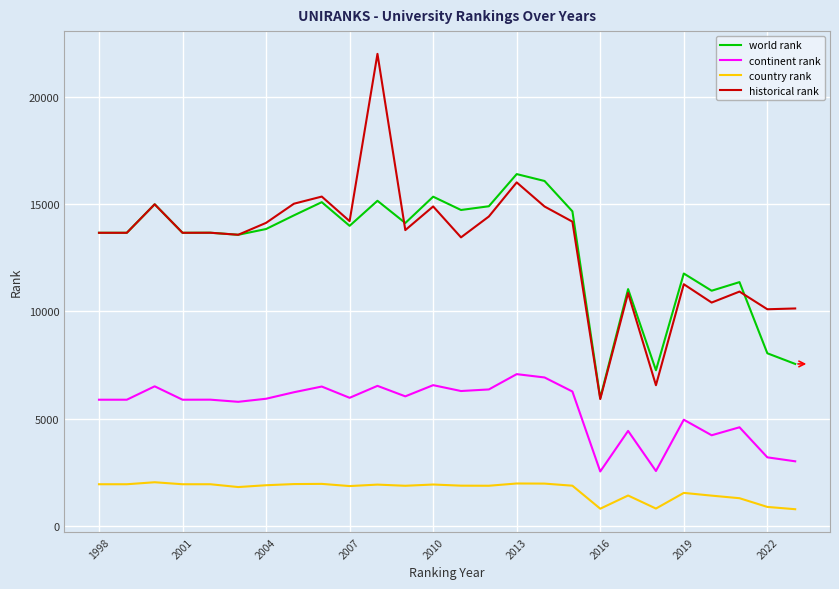

Which series has the widest spread of values?

historical rank